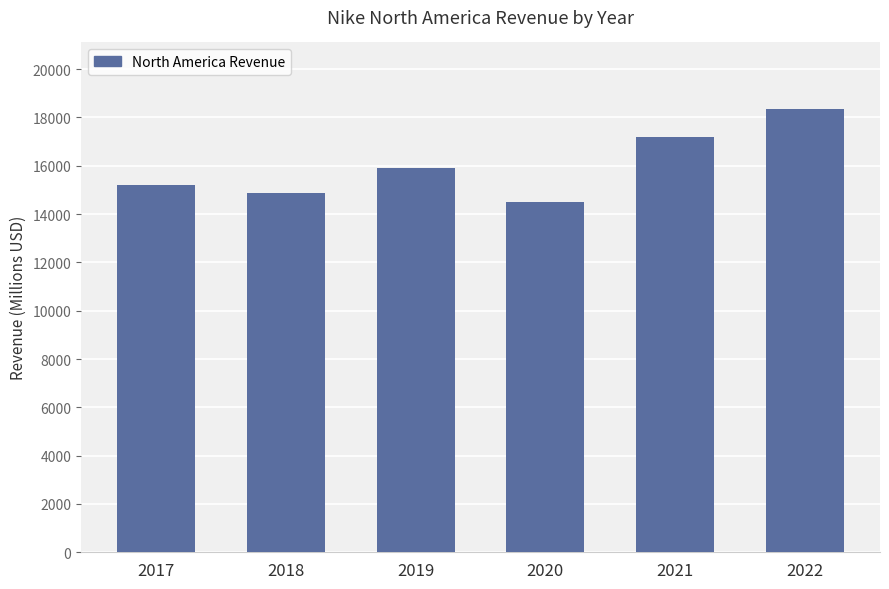

Reading right to left, transcribe all the data shown in this chart.

2022=18353	2021=17179	2020=14484	2019=15902	2018=14855	2017=15216